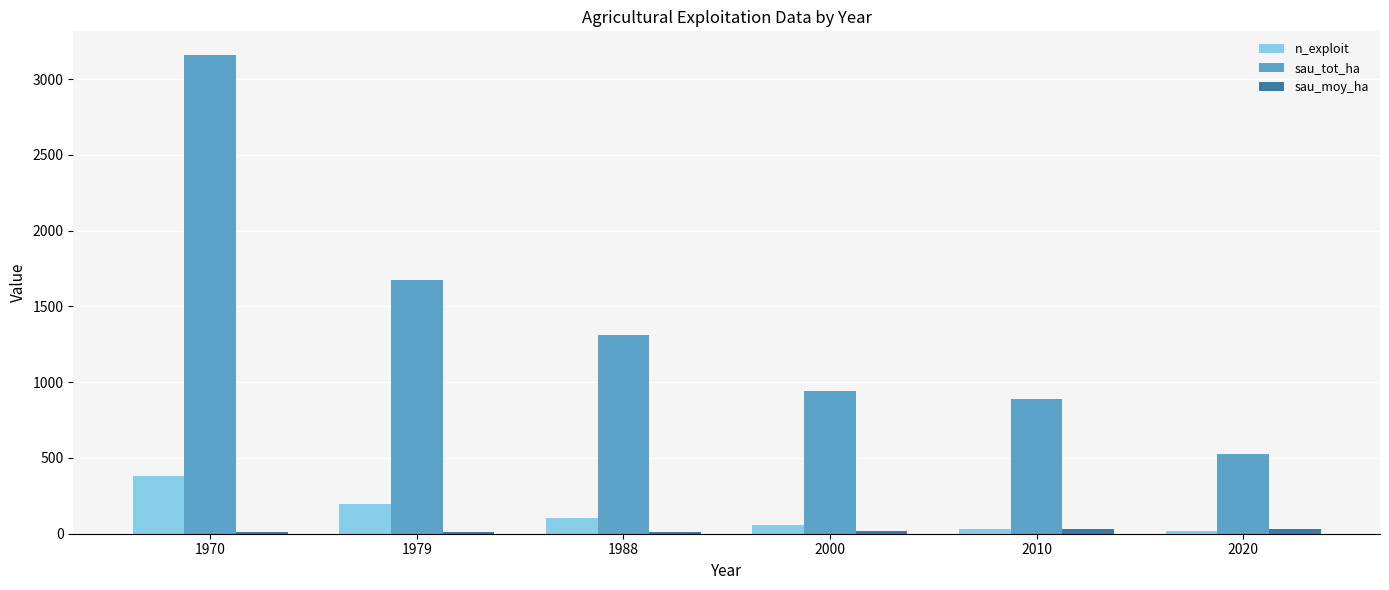

The value of n_exploit at 2010 is 29.0. True or false?

True